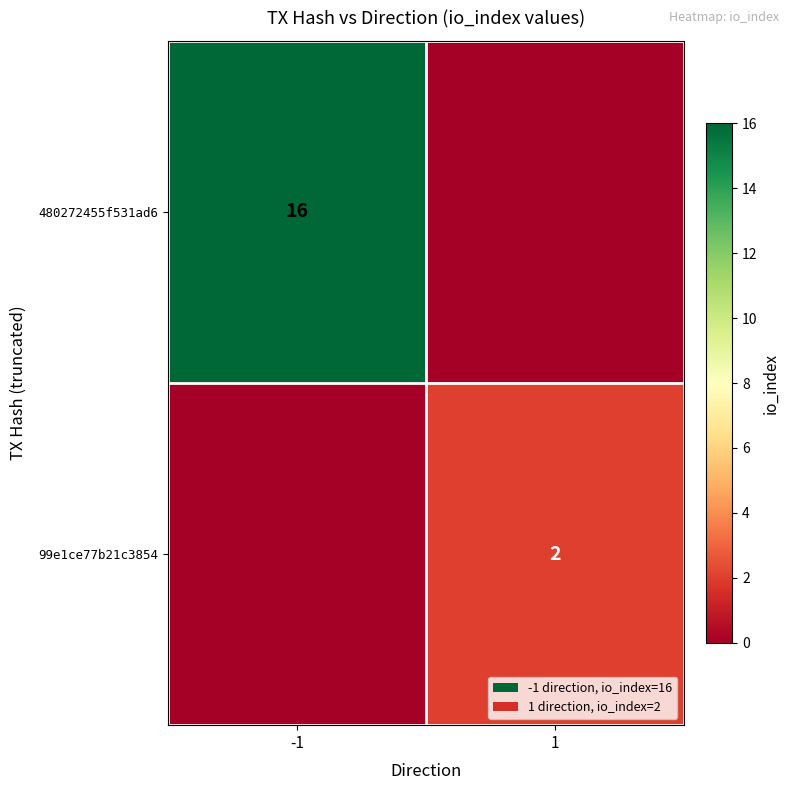

True or false: 99e1ce77b21c3854 has a value of 2 at 1.

True